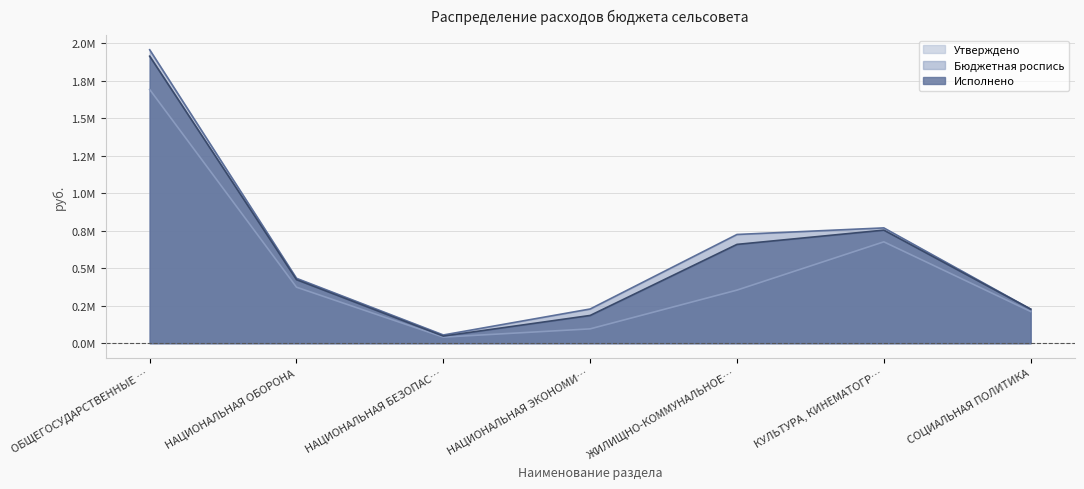

What are all the series names shown in the legend?

Утверждено, Бюджетная роспись, Исполнено